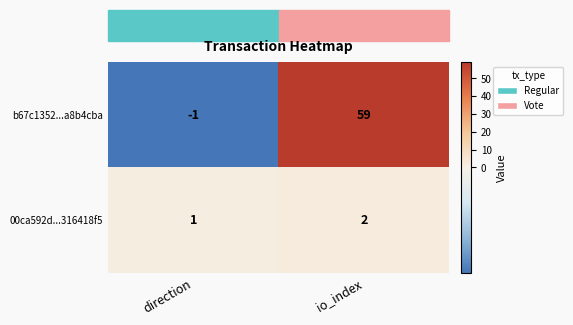

Where is b67c1352...a8b4cba nearest to the value 29?

direction